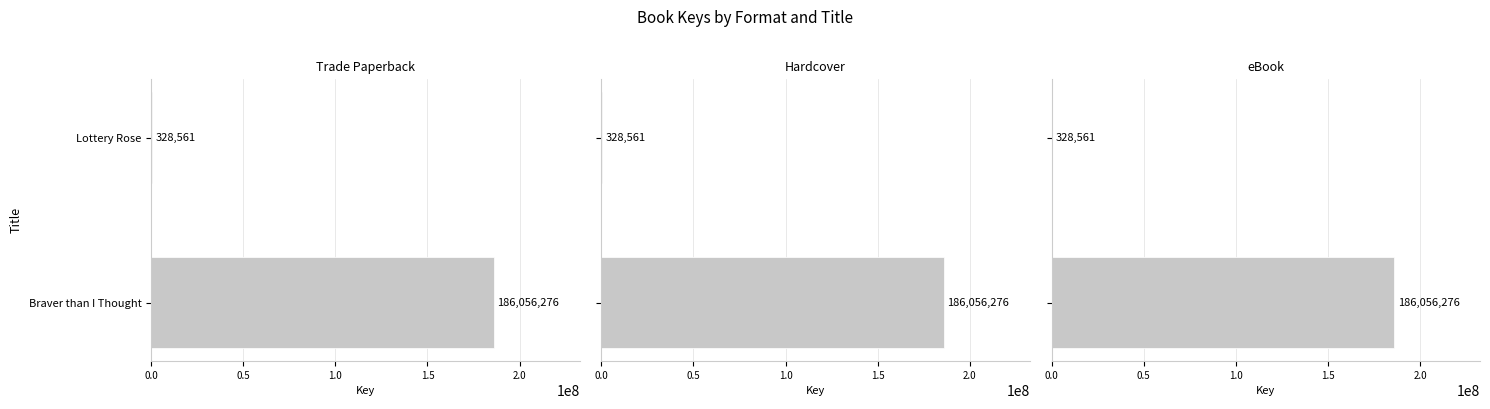

Reading right to left, list all the values displayed in this chart.

Trade Paperback: 328561	186056276
Hardcover: 328561	186056276
eBook: 328561	186056276